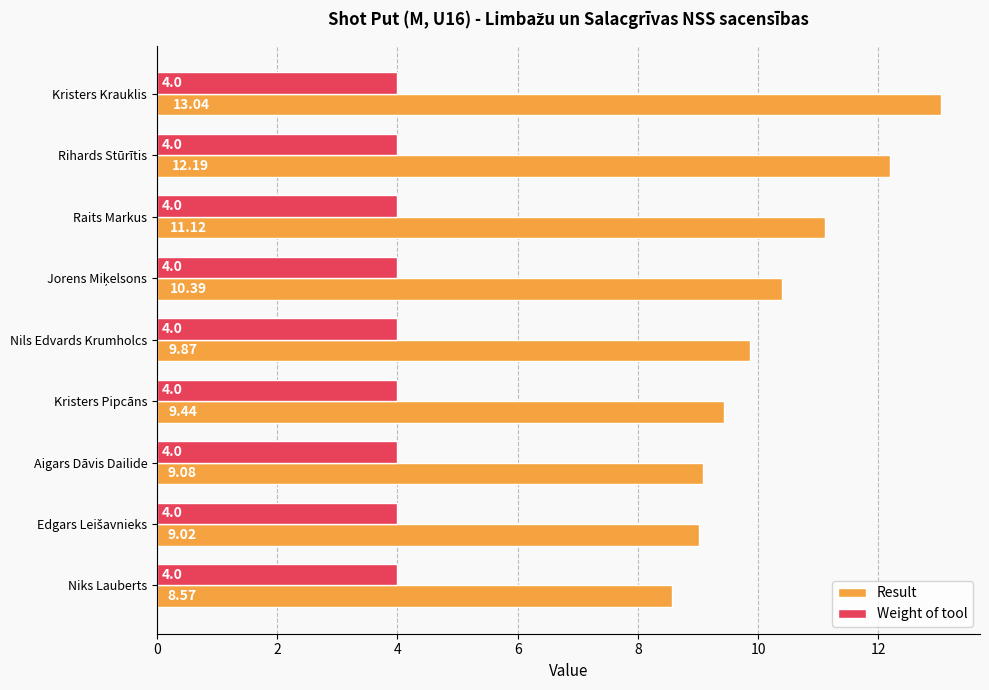

At which label is Result closest to 10?

Nils Edvards Krumholcs